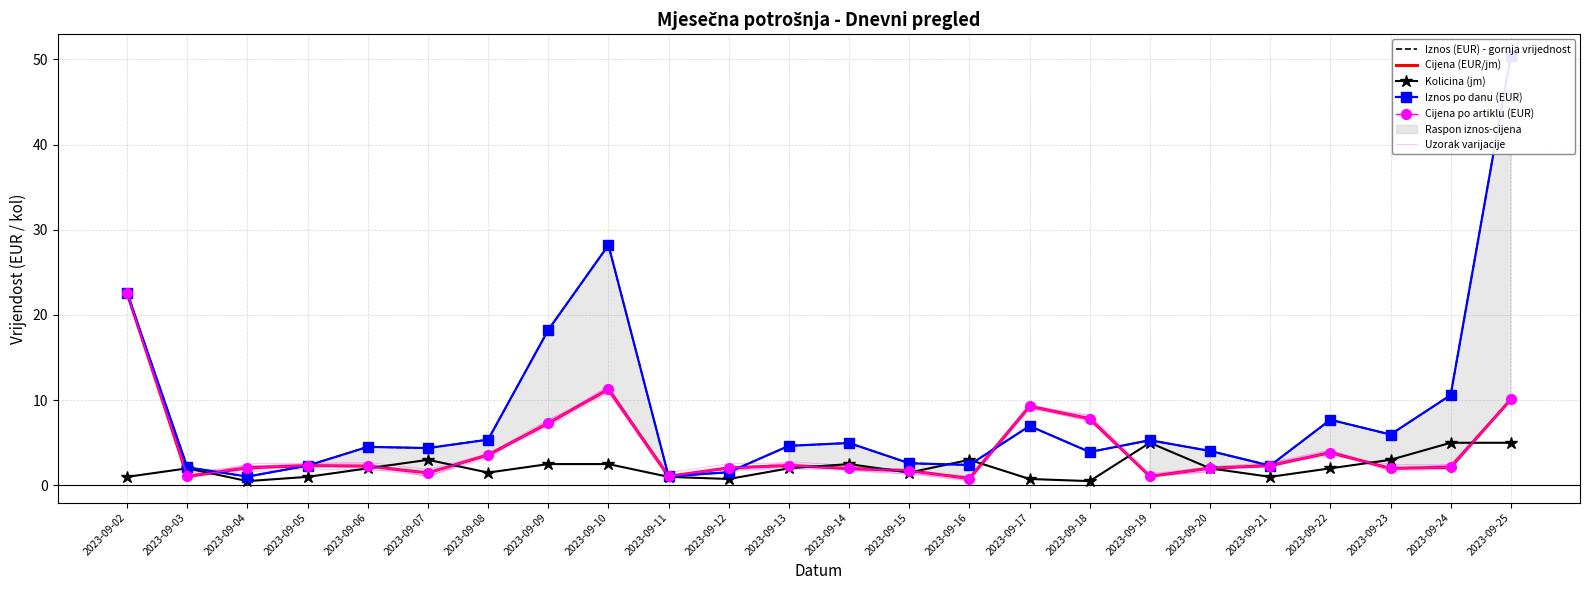

Between which two adjacent categories do Kolicina (jm) and Iznos po danu (EUR) first intersect?

2023-09-15 and 2023-09-16